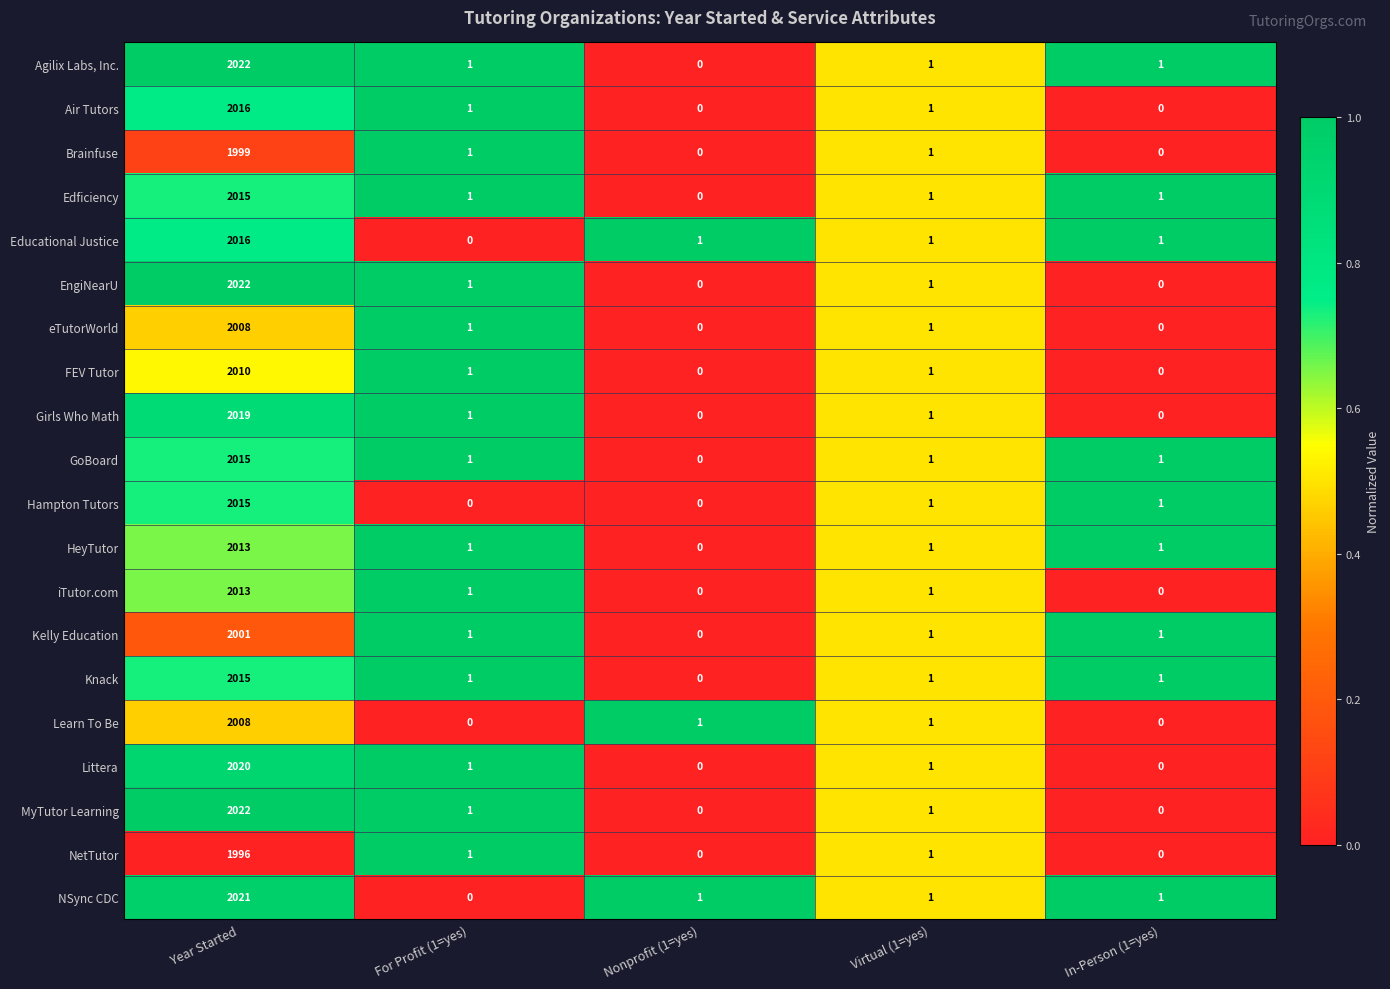

What is the sum of all Knack values?

2018